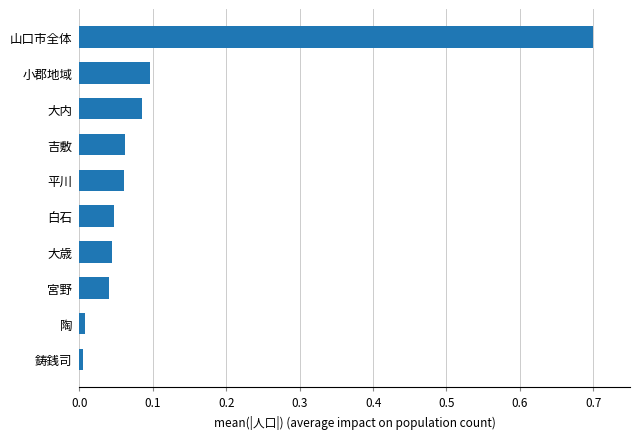

Are the bars horizontal?

Yes